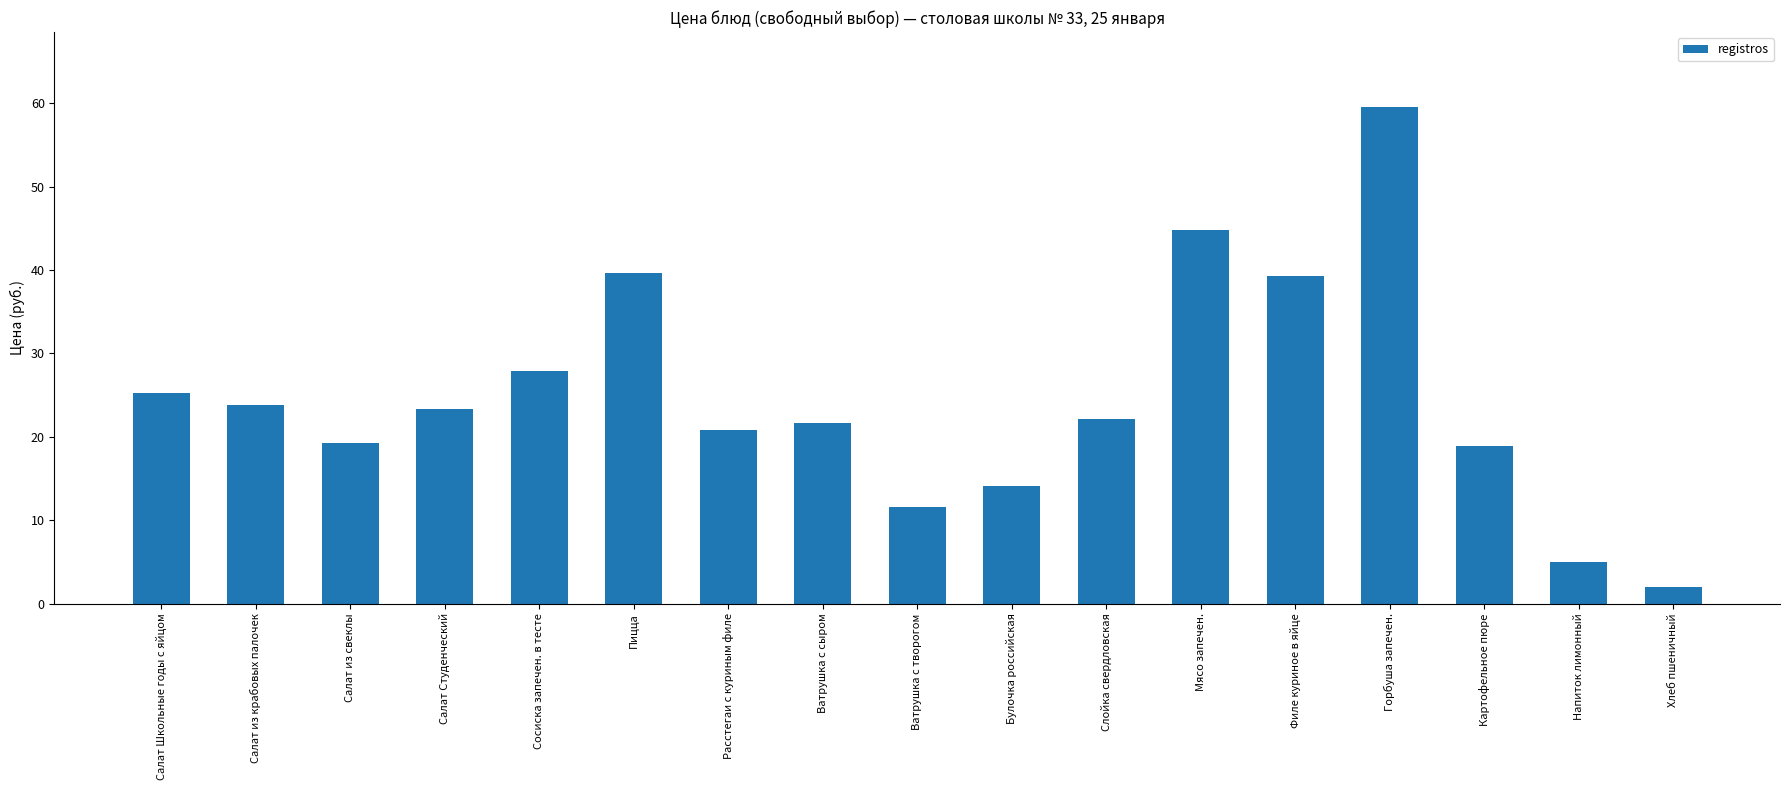

What is the sum of all values?

419.2